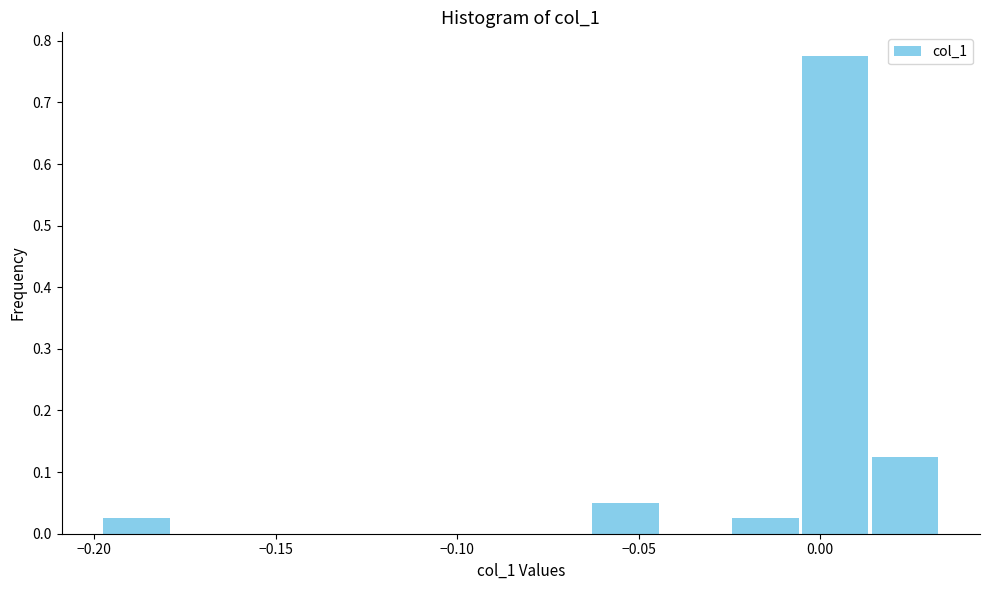

Around what value on the x-axis is the tallest bar? Give the approximate position of its centre, as read against the axis.

0.005